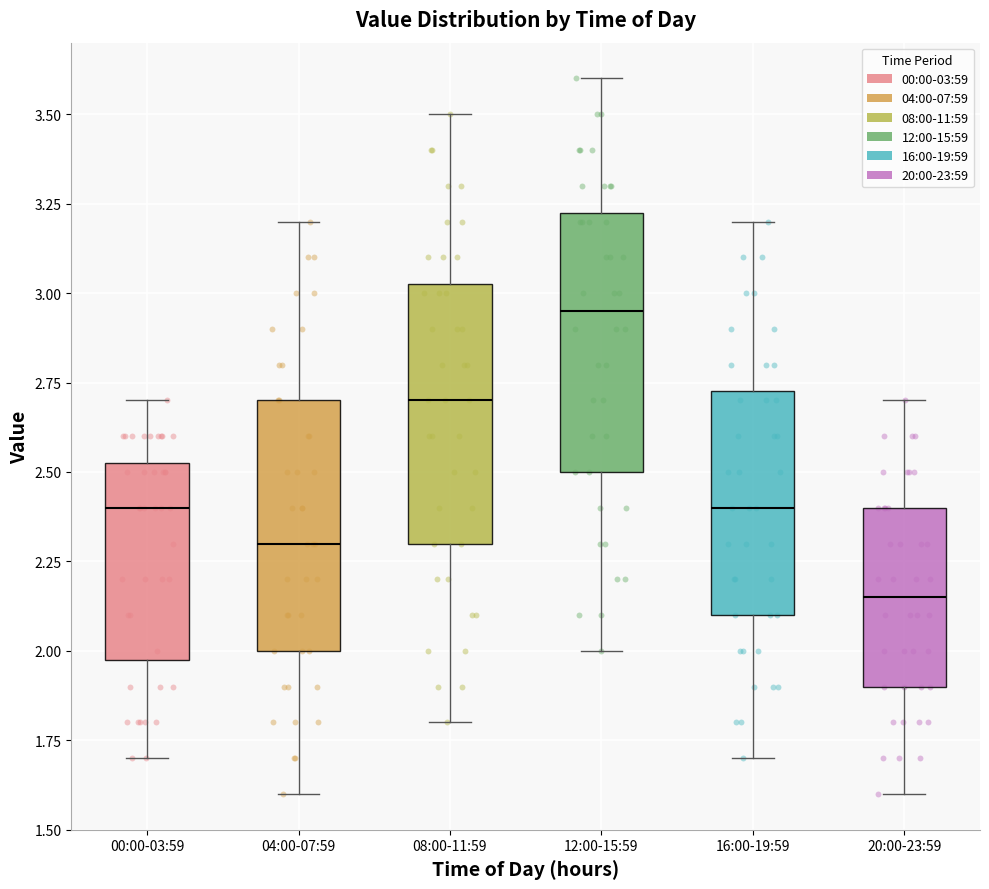

Reading left to right, transcribe this box plot: for each box, give where its median line is, the range the box spans, and where its two whiskers end, as read against the y-axis. The values are not printed on the chart, so give them approximately, as read against the axis.

00:00-03:59: median 2.40, box 2.00 to 2.55, whiskers 1.70 to 2.70
04:00-07:59: median 2.30, box 2.00 to 2.70, whiskers 1.60 to 3.20
08:00-11:59: median 2.70, box 2.30 to 3.05, whiskers 1.80 to 3.50
12:00-15:59: median 2.95, box 2.50 to 3.25, whiskers 2.00 to 3.60
16:00-19:59: median 2.40, box 2.10 to 2.75, whiskers 1.70 to 3.20
20:00-23:59: median 2.15, box 1.90 to 2.40, whiskers 1.60 to 2.70